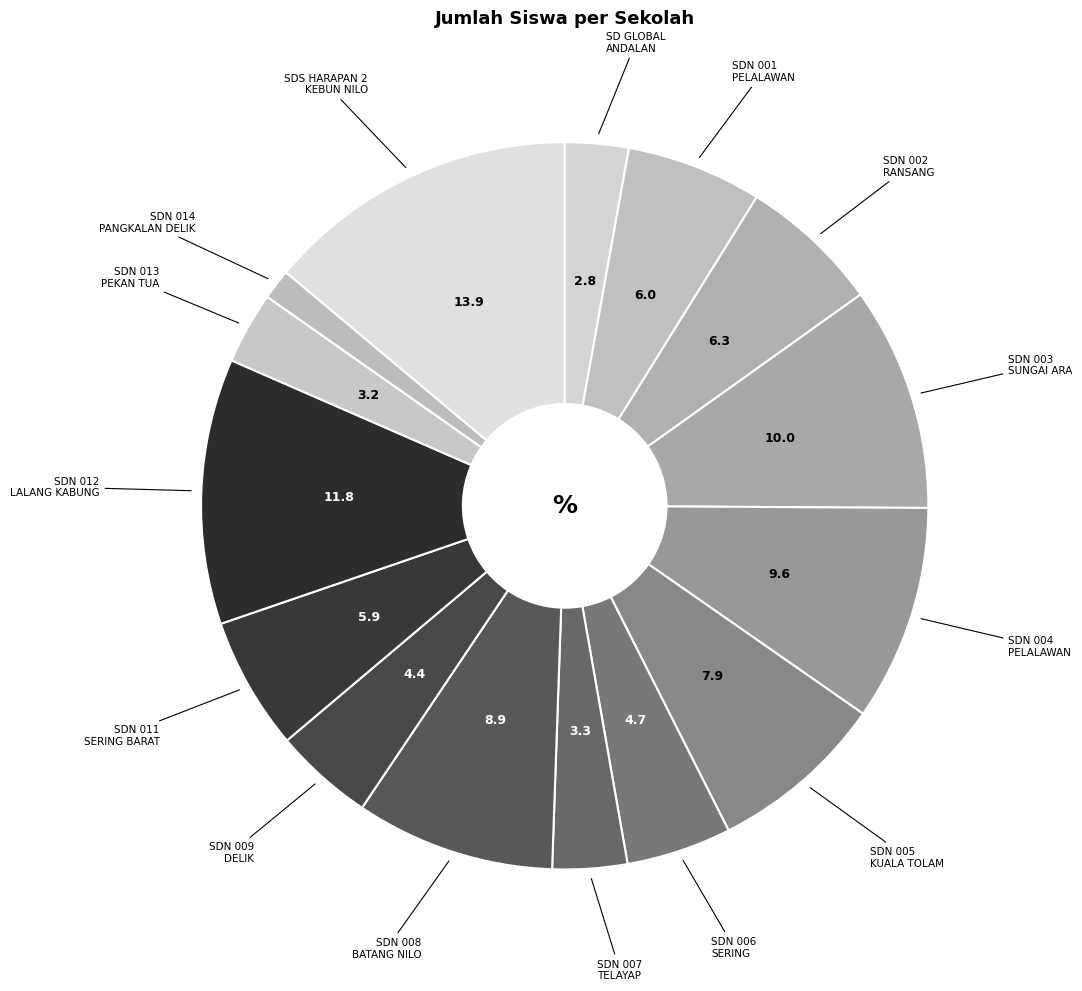

How many slices are in this pie chart?

15